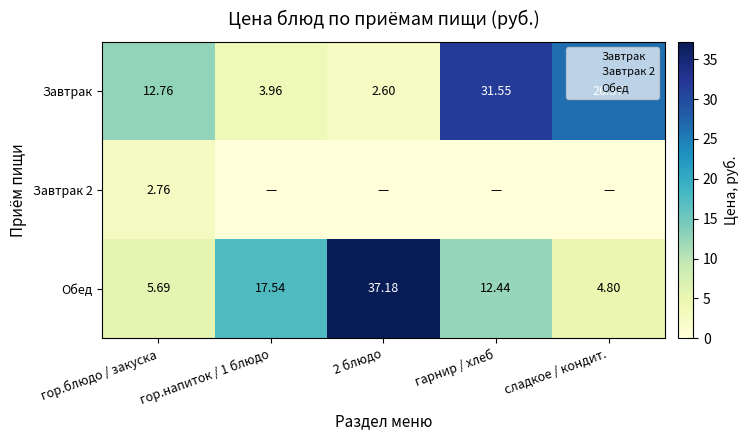

What is the highest value of the Обед series?

37.2